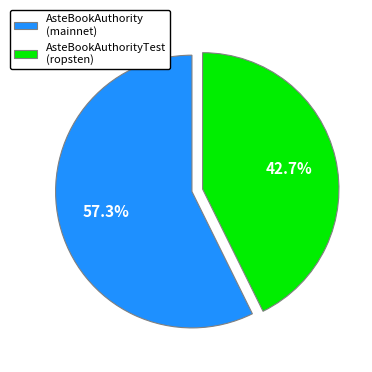

Which category has the biggest portion of the pie?

AsteBookAuthority (mainnet)